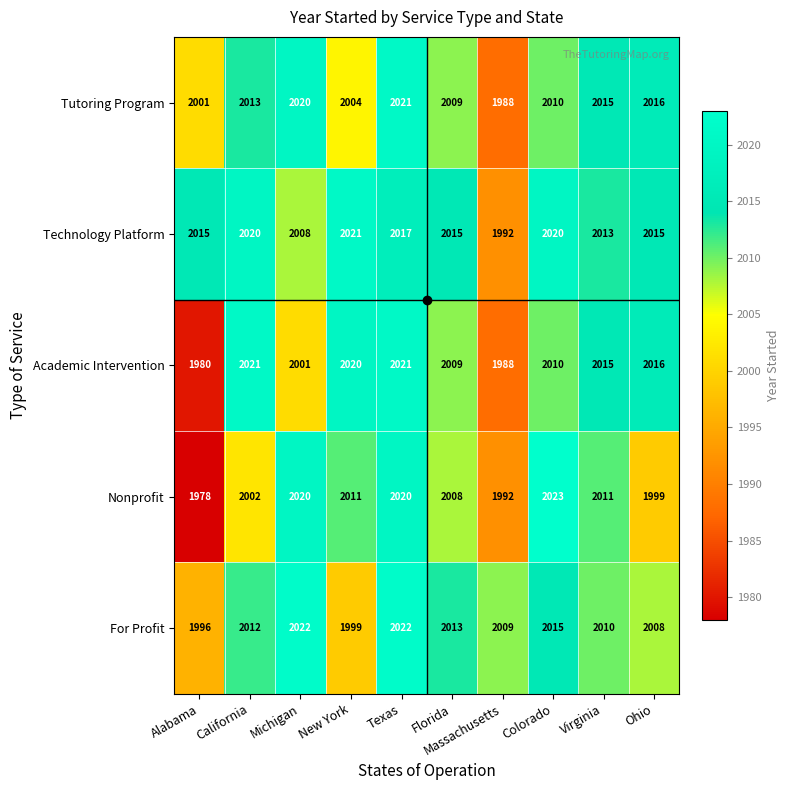

True or false: Tutoring Program has a value of 1188 at Alabama.

False